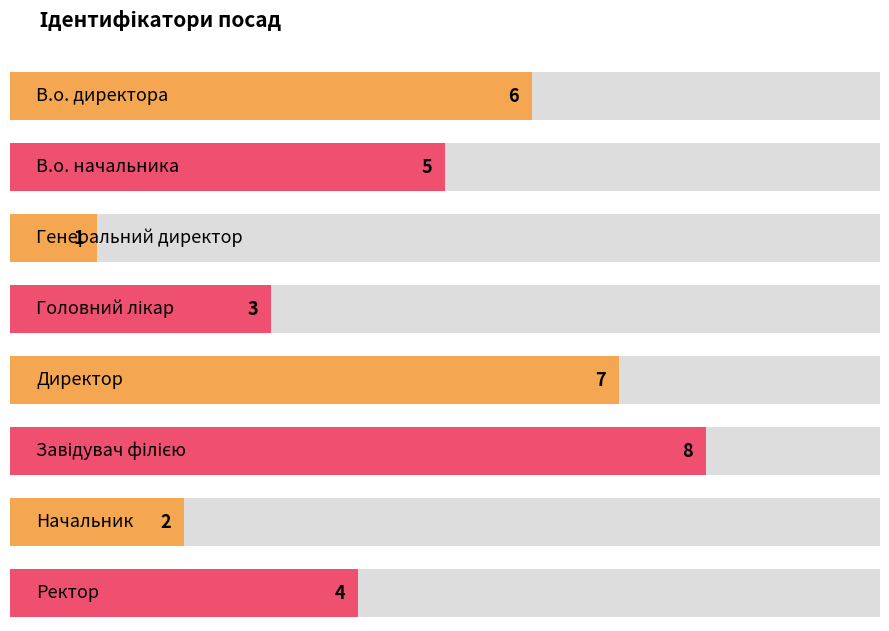

What is the change in value from Головний лікар to Ректор?

+1